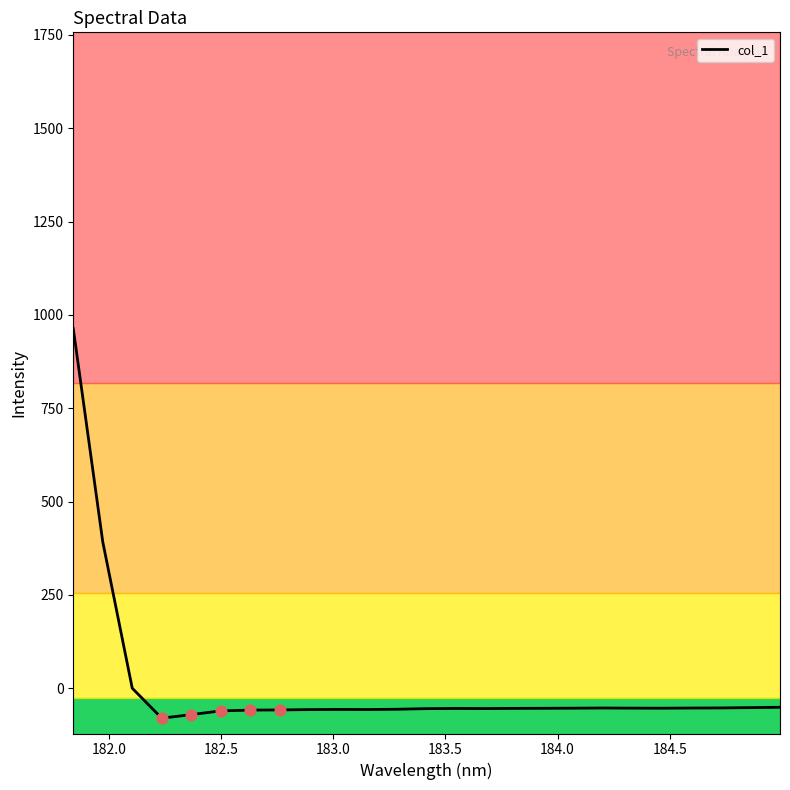

What is the smallest value displayed?

-80.5